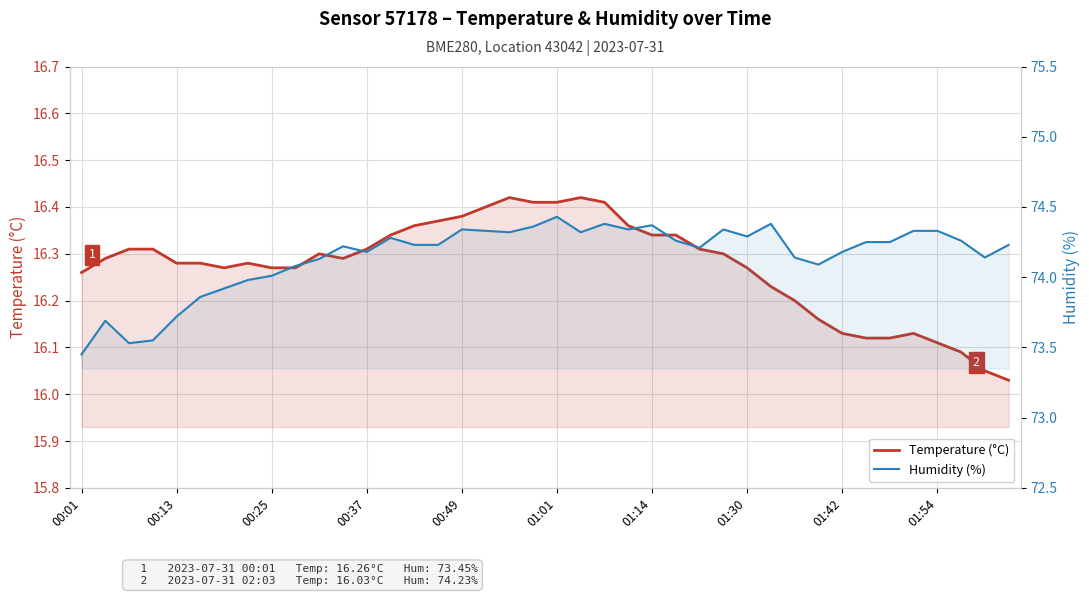

Rank the series by their average value, from highest to lowest.

Humidity (%), Temperature (°C)